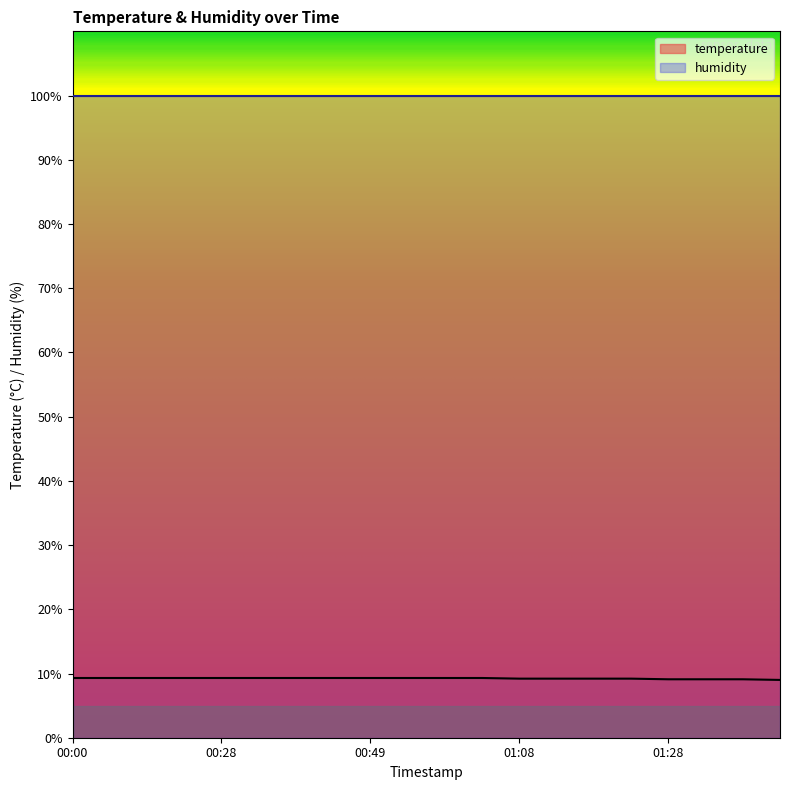

Reading left to right, what are all the values shown in this chart?

00:00=9.3	00:07=9.3	00:14=9.3	00:21=9.3	00:28=9.3	00:34=9.3	00:39=9.3	00:44=9.3	00:49=9.3	00:54=9.3	00:59=9.3	01:03=9.3	01:08=9.2	01:13=9.2	01:18=9.2	01:23=9.2	01:28=9.1	01:33=9.1	01:38=9.1	01:43=9.0